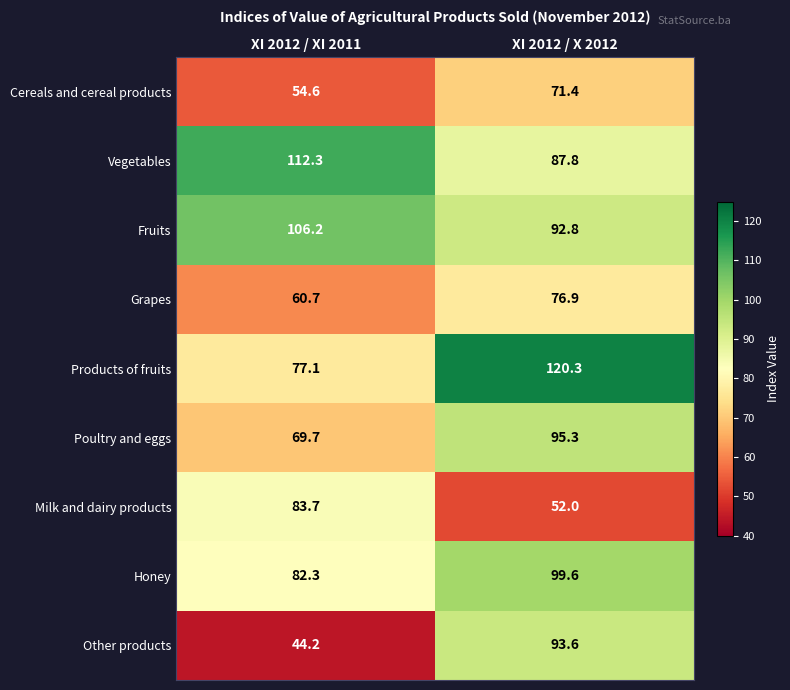

Which series changed the most between XI 2012 / XI 2011 and XI 2012 / X 2012?

Other products